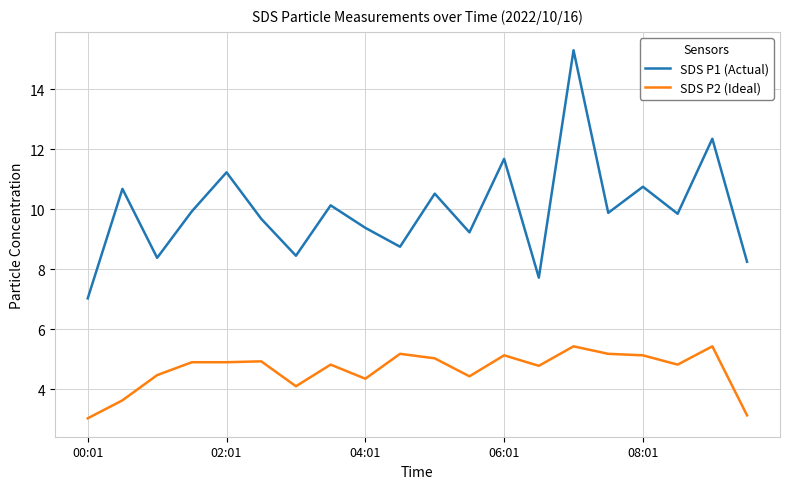

What is the minimum value for SDS P1 (Actual)?

7.0